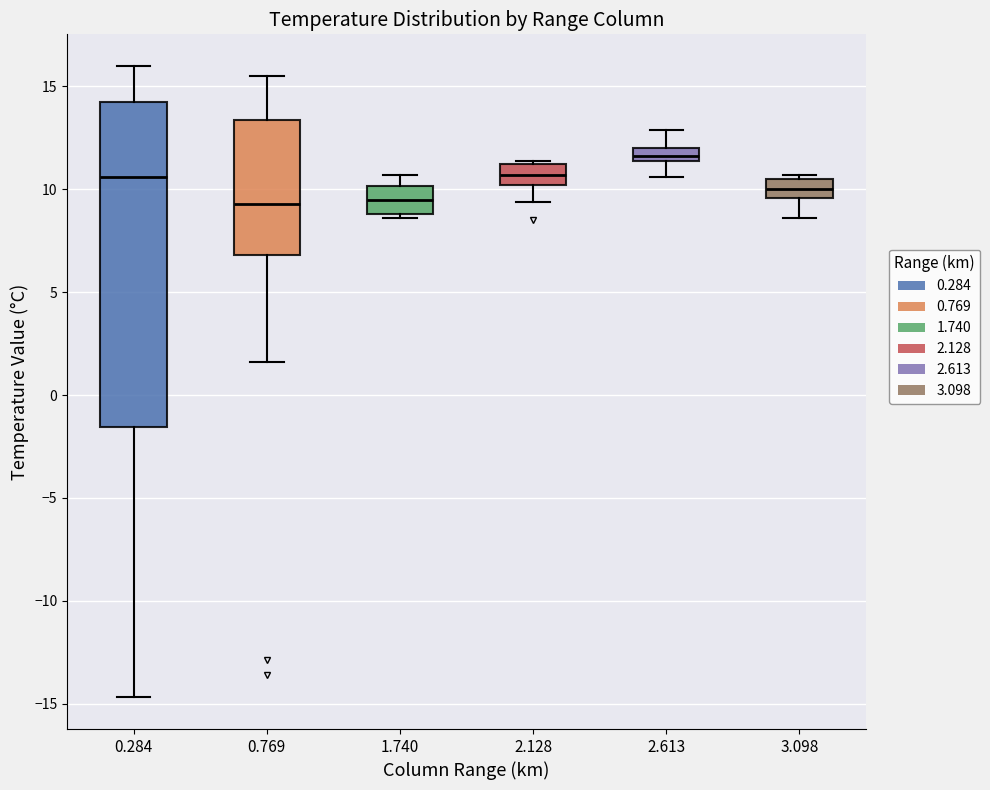

Which box has the highest median line?

2.613